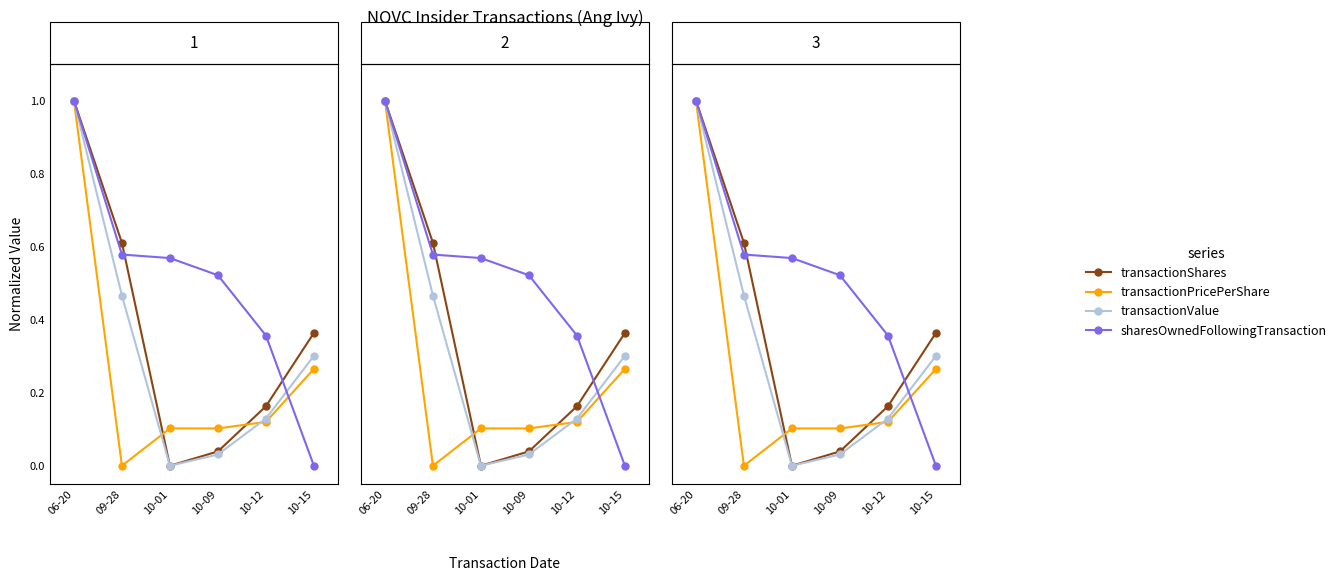

Where is transactionPricePerShare nearest to the value 0?

09-28